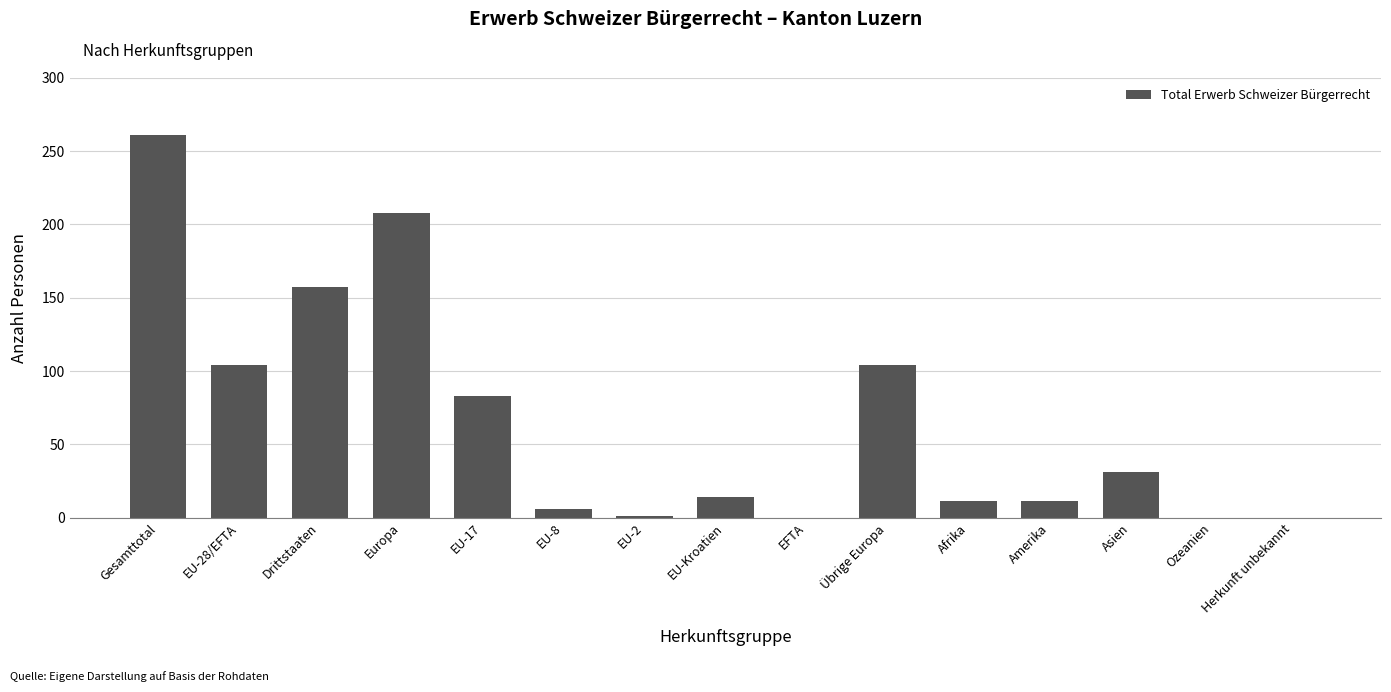

The value at Ozeanien is 0. True or false?

True